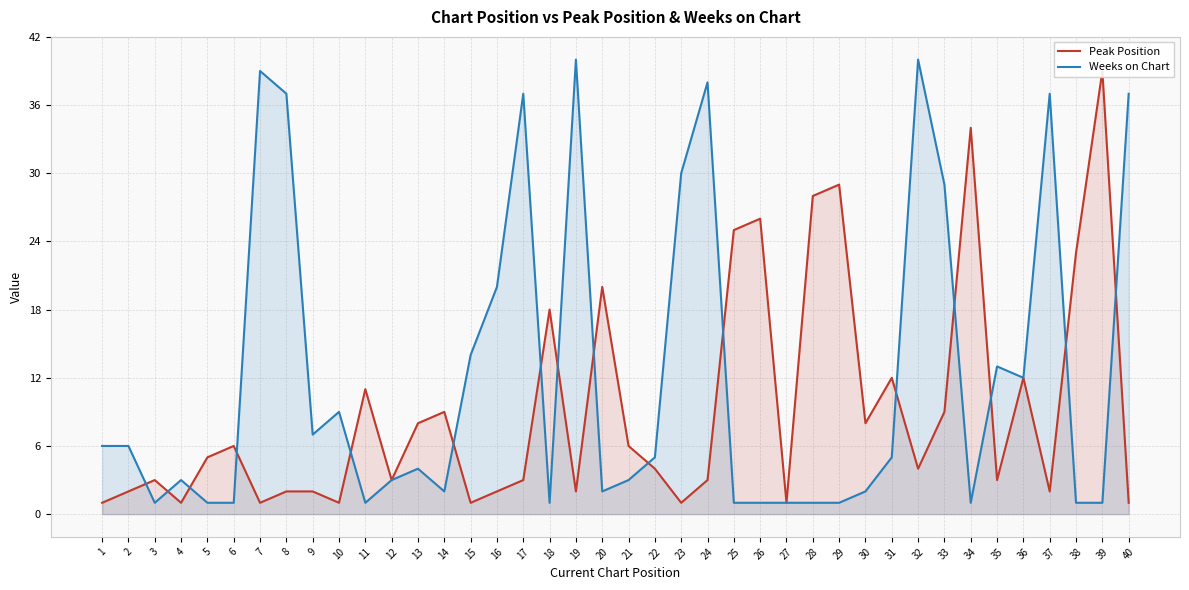

Is the value of Peak Position at 24 greater than the value of Weeks on Chart at 9?

No